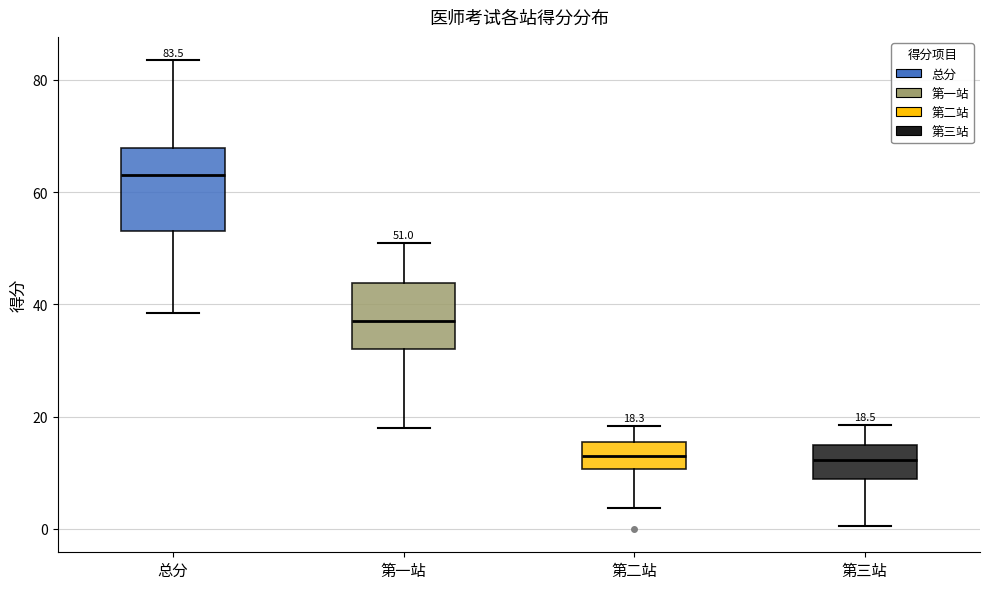

Which box is the tallest, from its lower edge to its upper edge?

总分